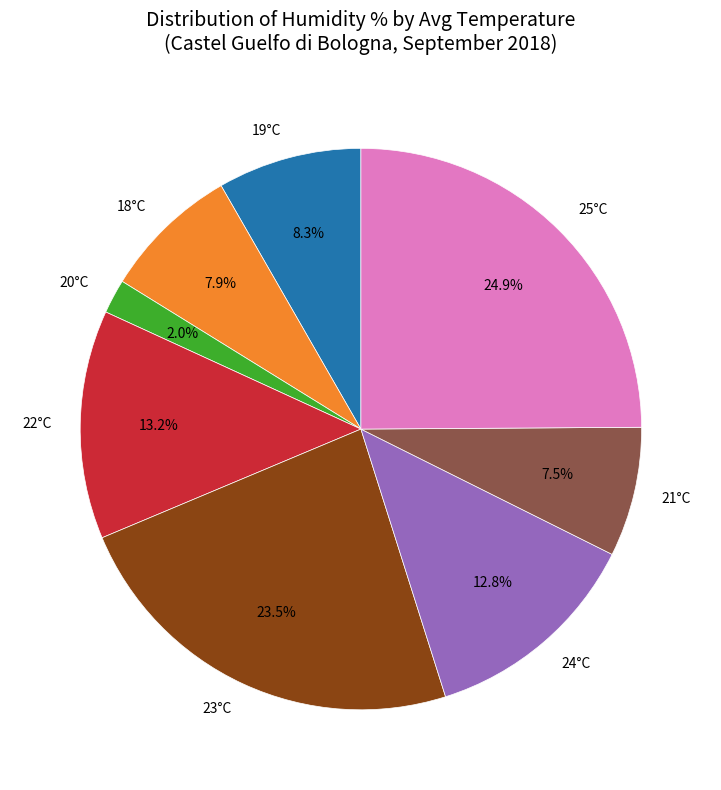

How many segments does this pie chart have?

8